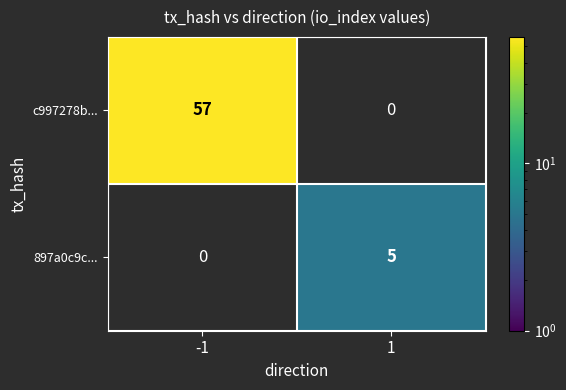

At how many categories does at least one series exceed 48?

1